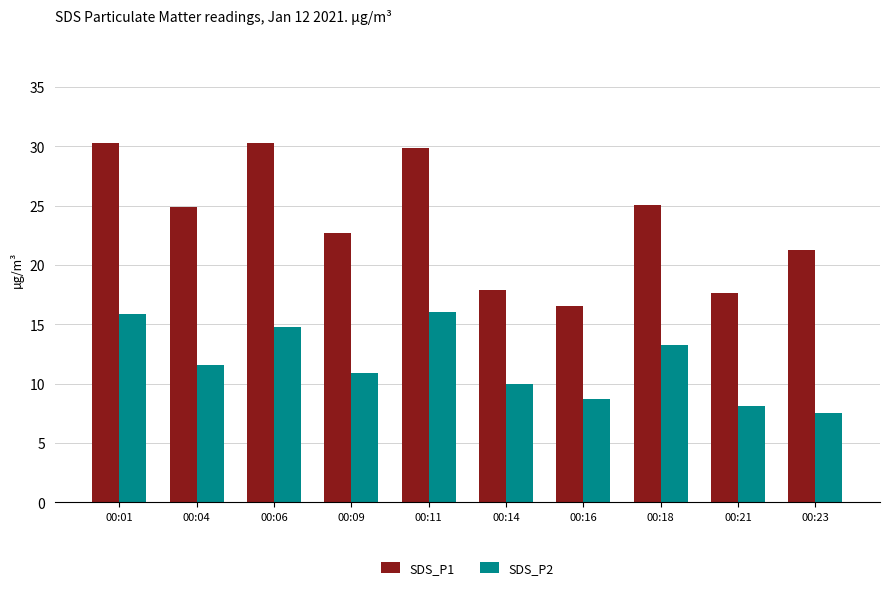

At how many categories does at least one series exceed 23?

5